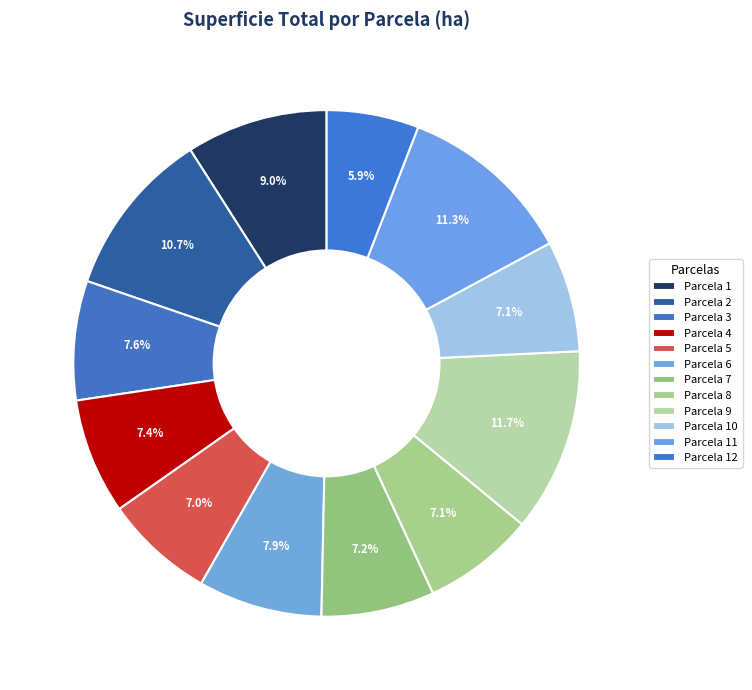

What percentage is NOT represented by Parcela 3?

92.4%